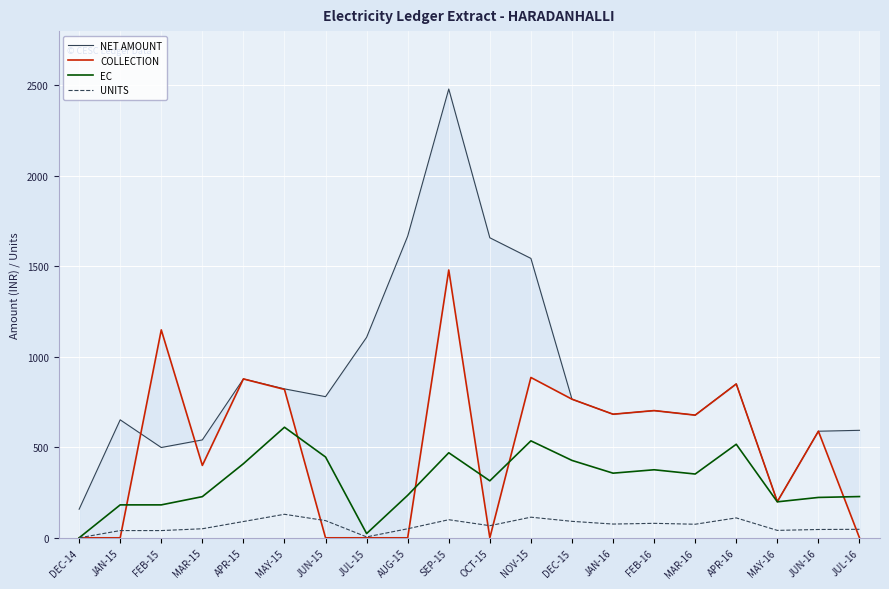

Which category has the highest value across all series?

SEP-15